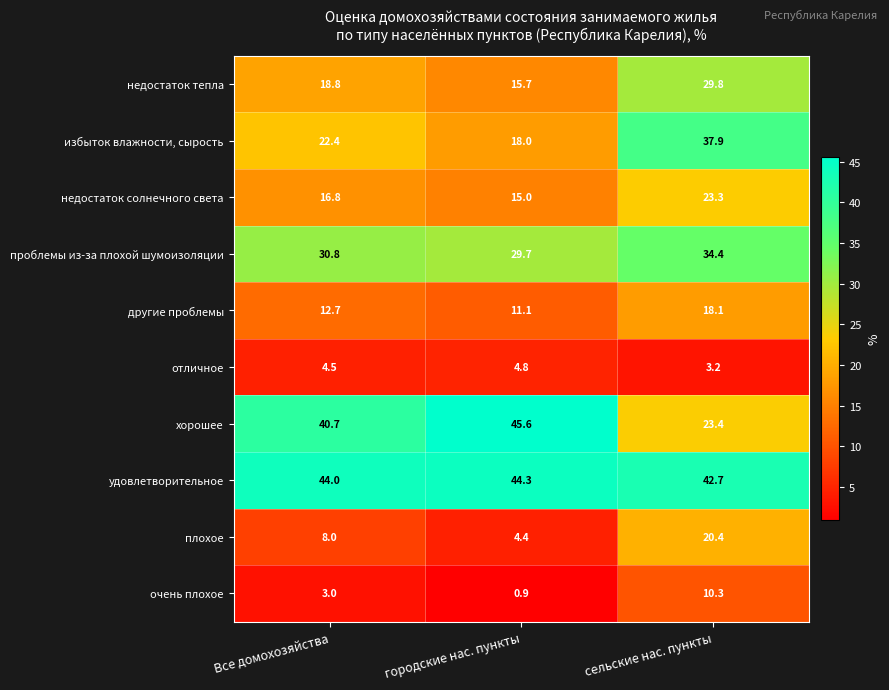

Rank the series at Все домохозяйства from lowest to highest value.

очень плохое, отличное, плохое, другие проблемы, недостаток солнечного света, недостаток тепла, избыток влажности, сырость, проблемы из-за плохой шумоизоляции, хорошее, удовлетворительное